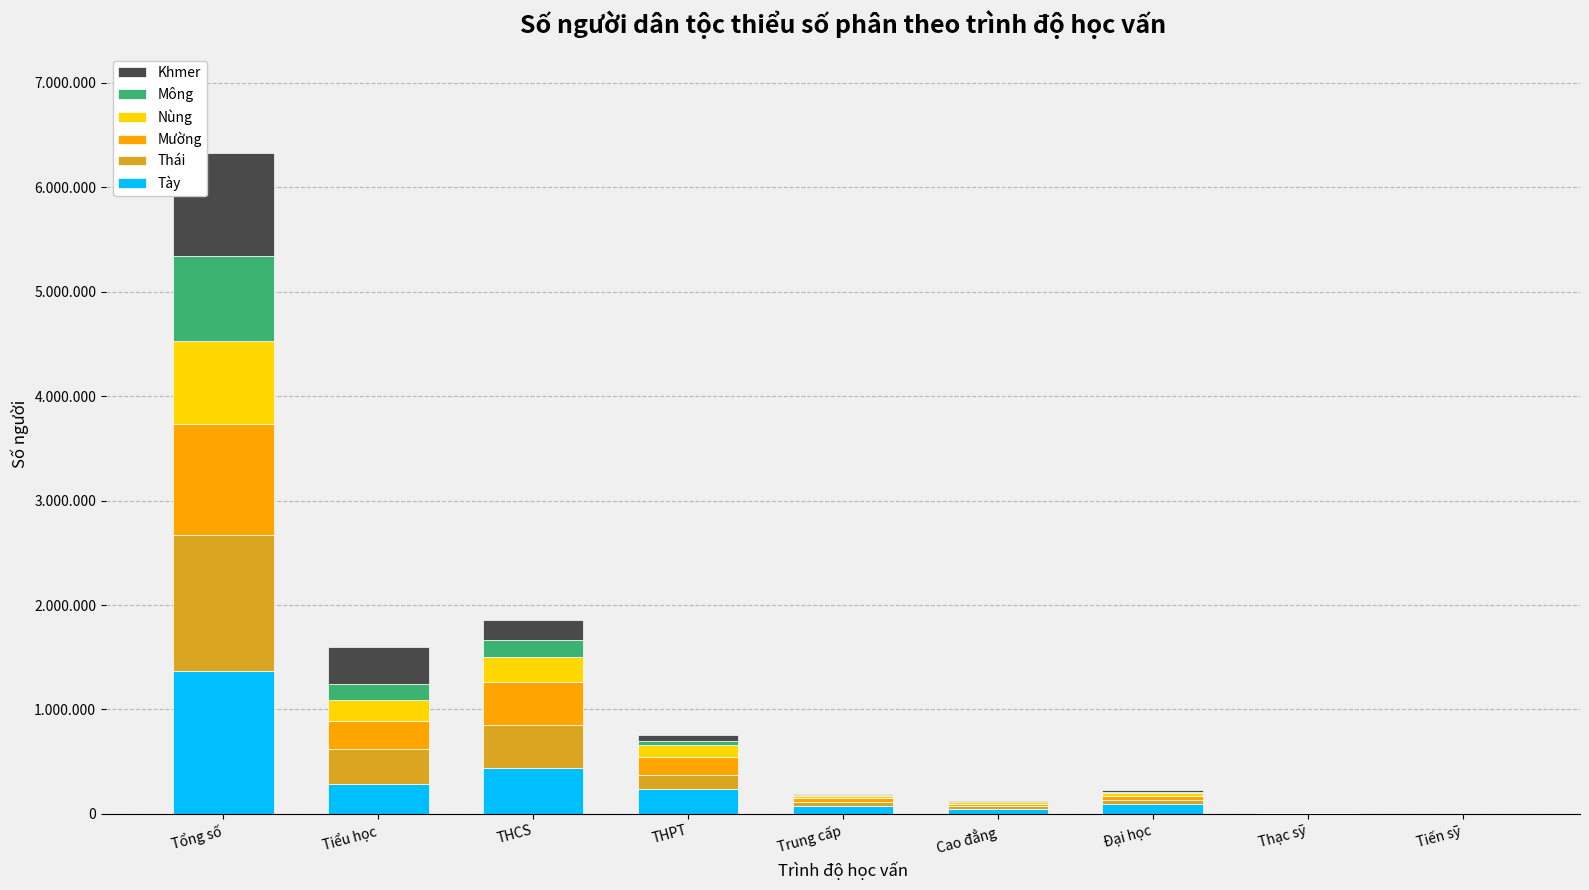

Are the bars horizontal?

No